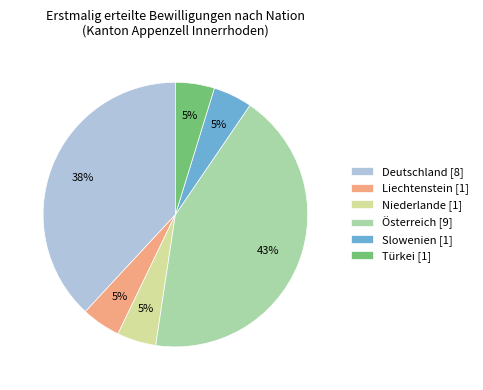

What is the largest slice in the pie chart?

Österreich [9]